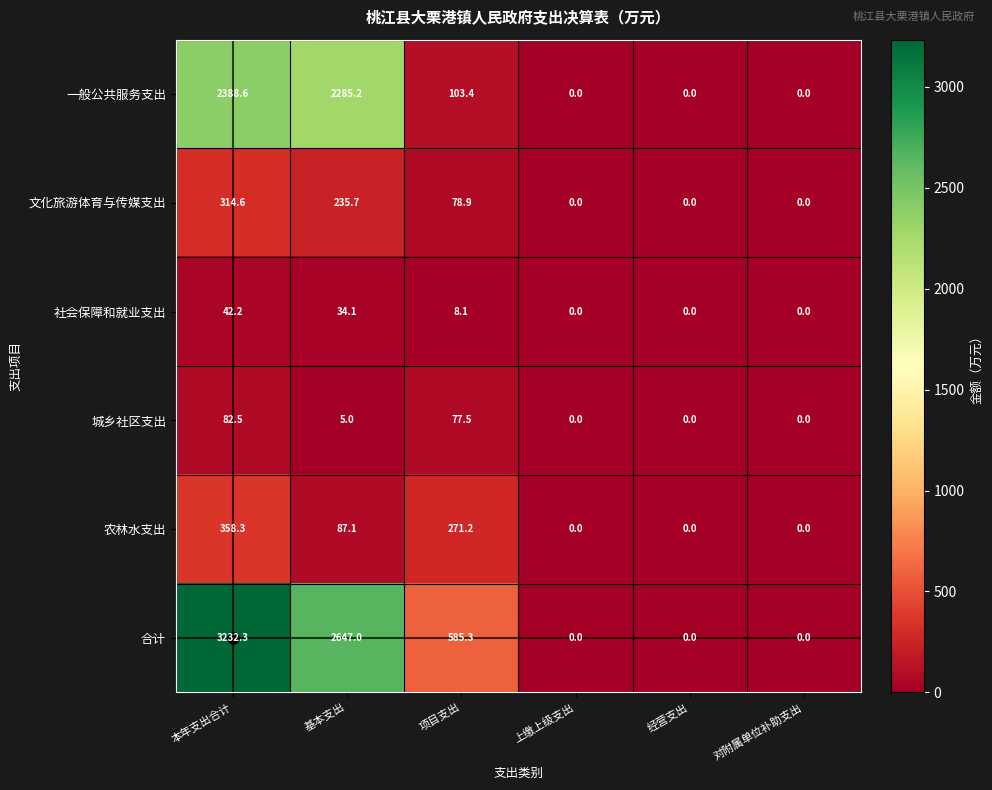

What is the sum of all 文化旅游体育与传媒支出 values?

629.2